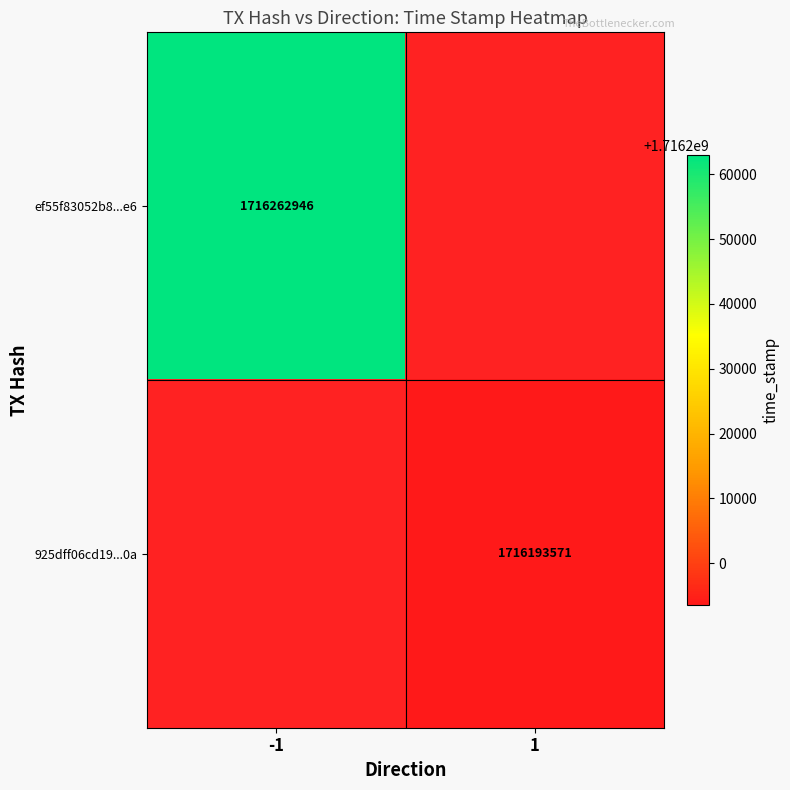

Is the value of 925dff06cd19...0a at 1 greater than the value of ef55f83052b8...e6 at -1?

No